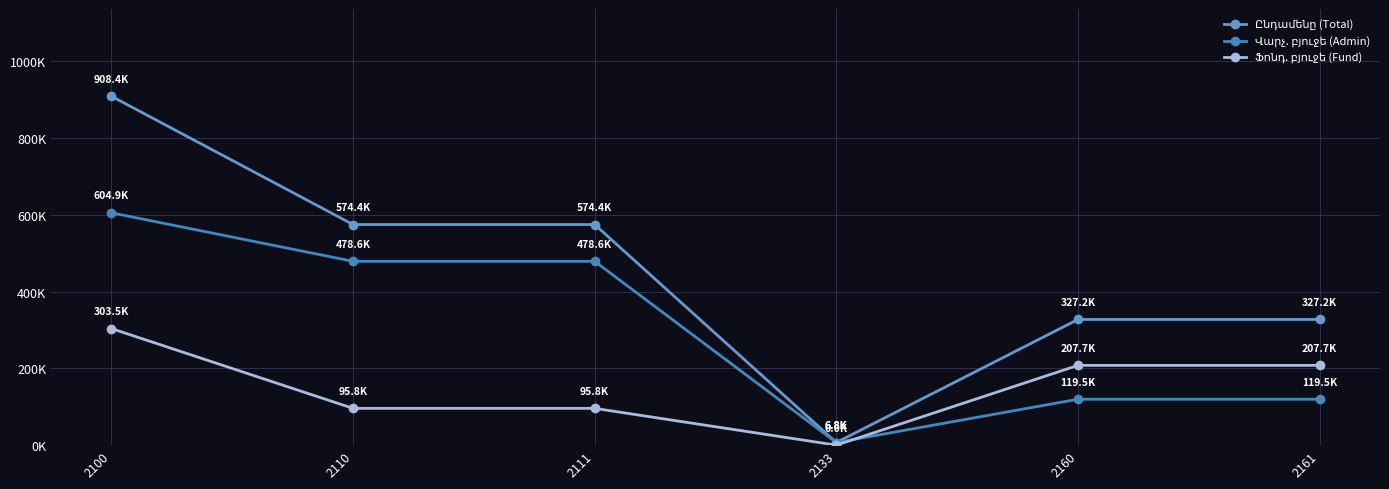

Is the value of Ֆոնդ. բյուջե (Fund) at 2110 greater than the value of Վարչ. բյուջե (Admin) at 2133?

Yes